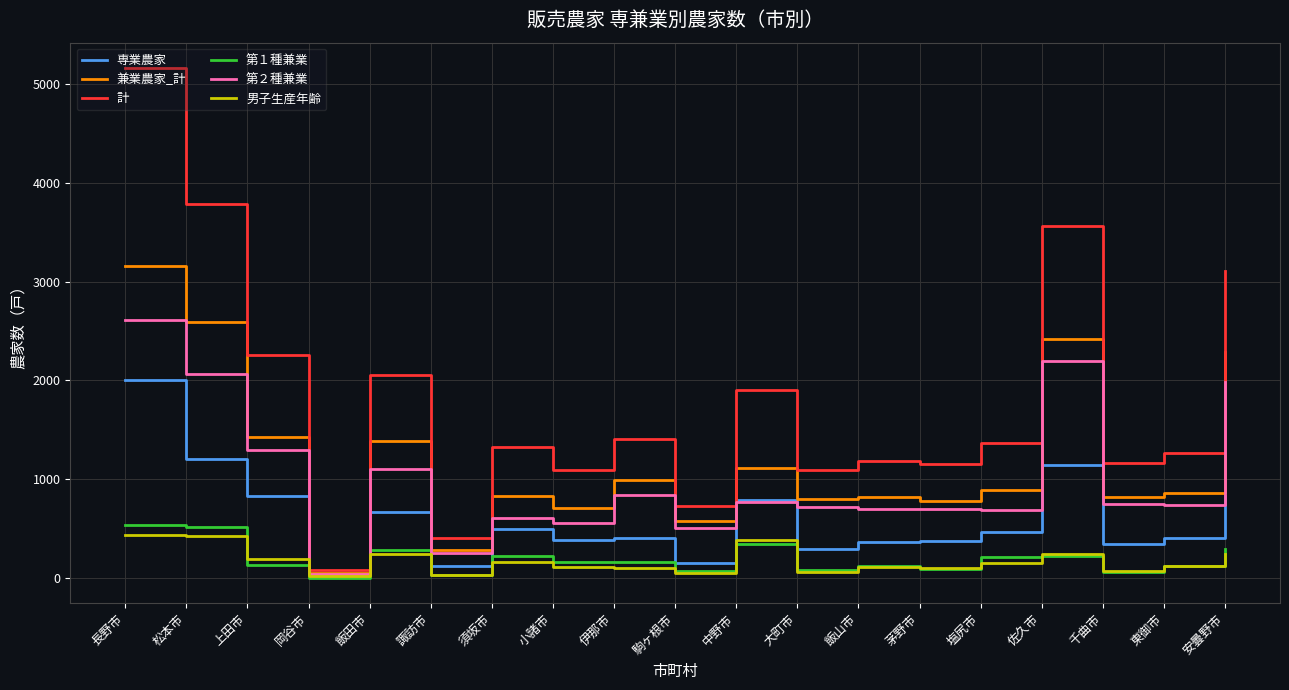

Which series has the widest spread of values?

計